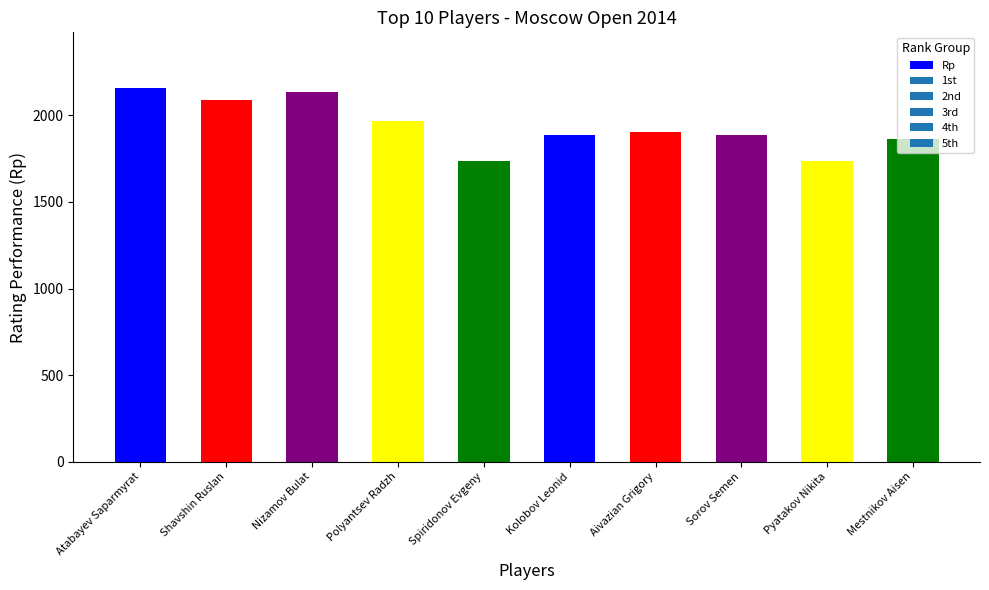

Approximately how many times larger is the value at Atabayev Saparmyrat compared to Aivazian Grigory?

1.1